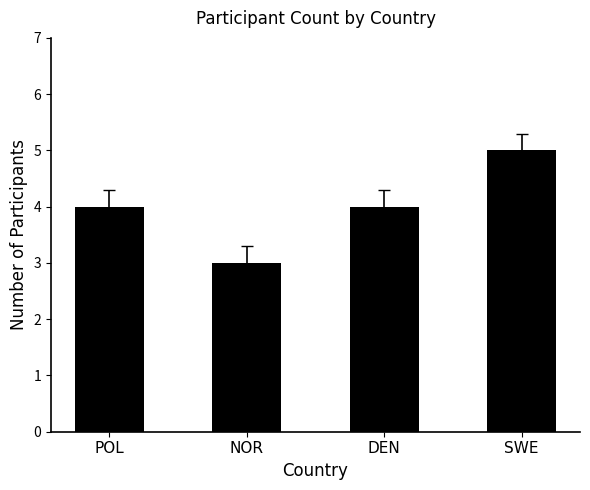

How many distinct data groups are displayed?

1